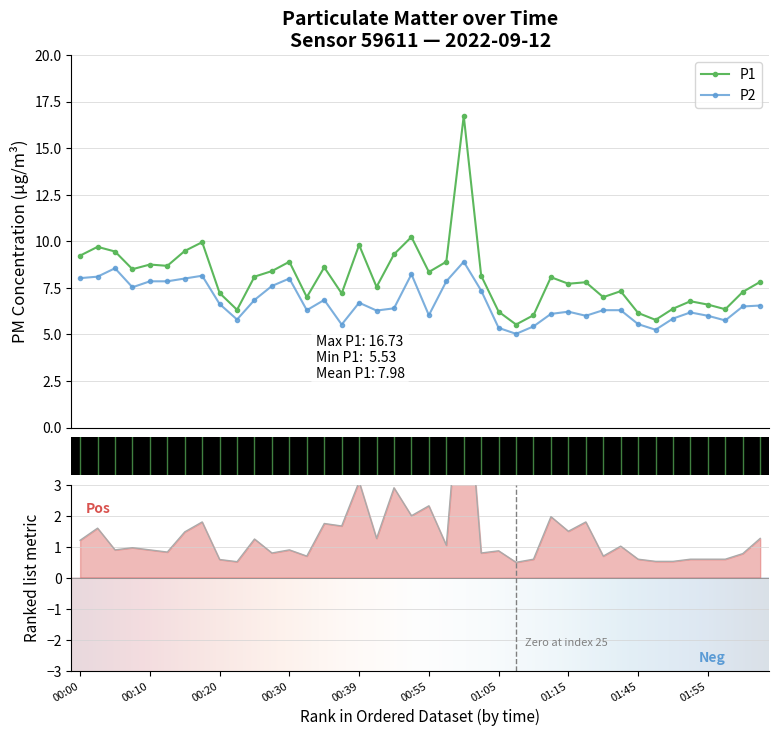

How many data points does each series have?

40